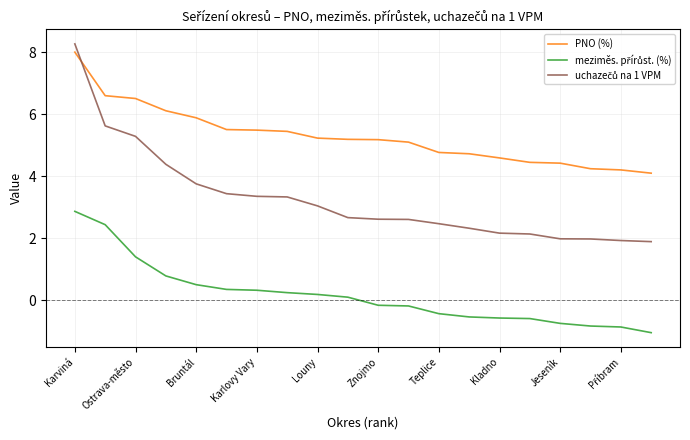

What is the difference between the maximum and minimum values in the PNO (%) series?

3.9